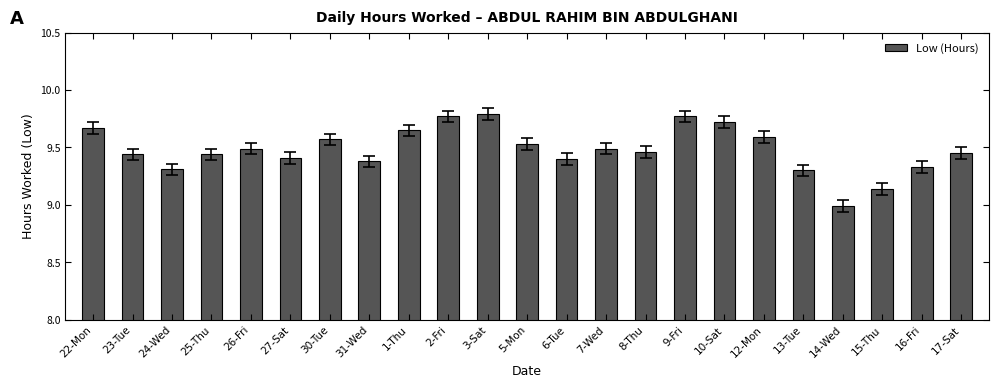

Where is the data nearest to the value 9?

14-Wed